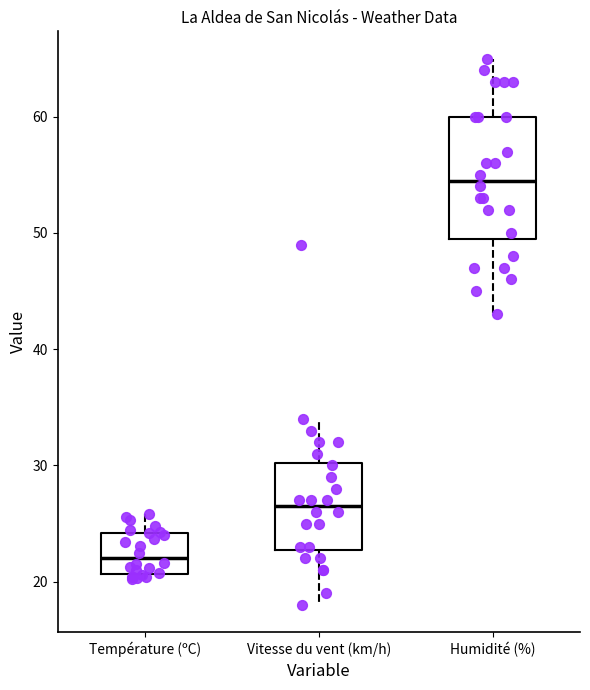

Which box has the highest median line?

Humidité (%)